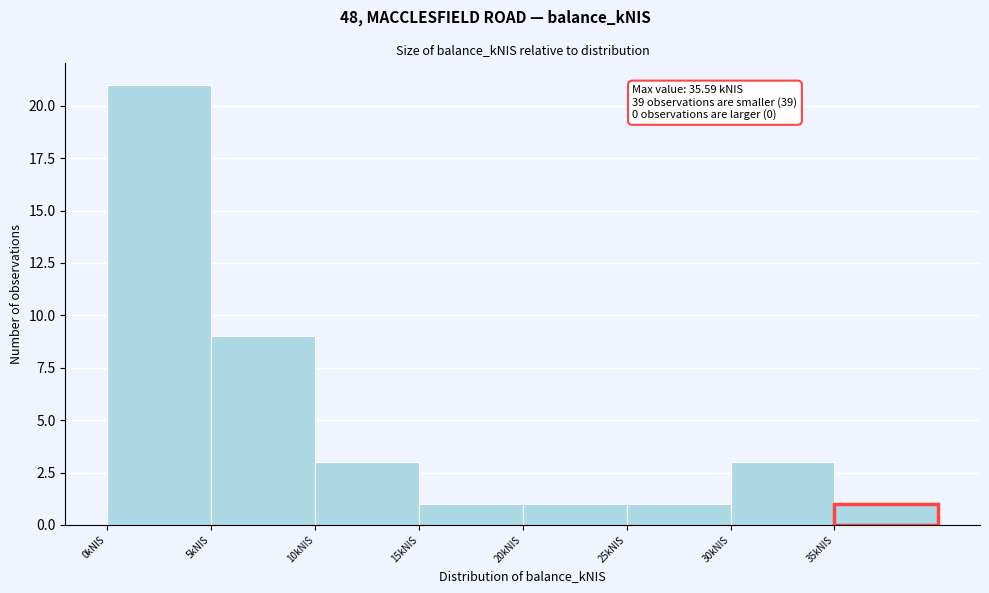

Which range on the x-axis has the tallest bar?

0 to 5